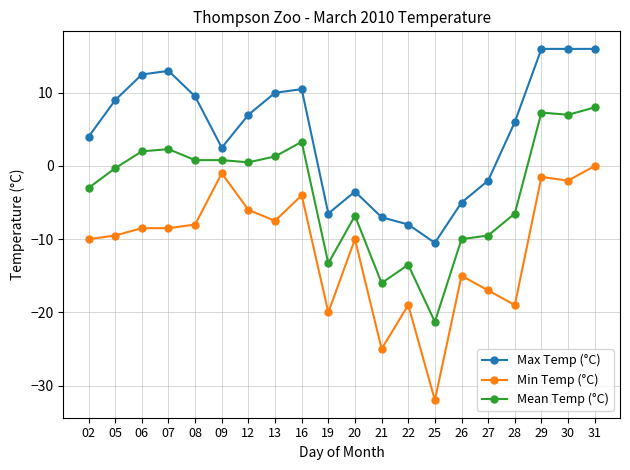

What is the value of the Max Temp (°C) point at the 4th from the left?

13.0